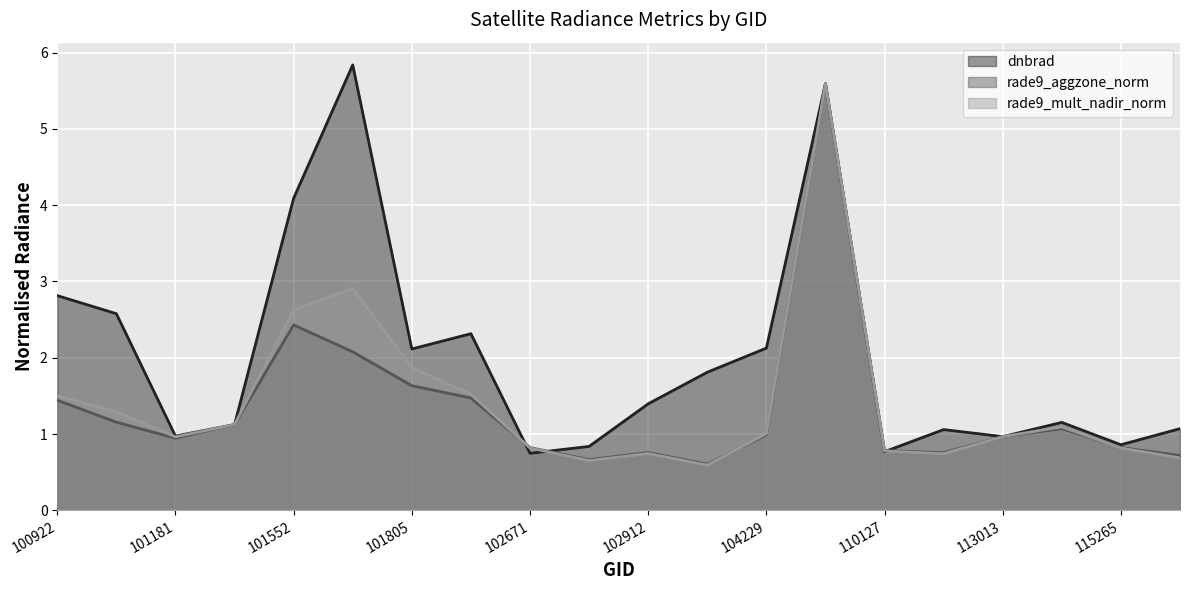

What is the difference between the highest and lowest values at 101552?

1.7